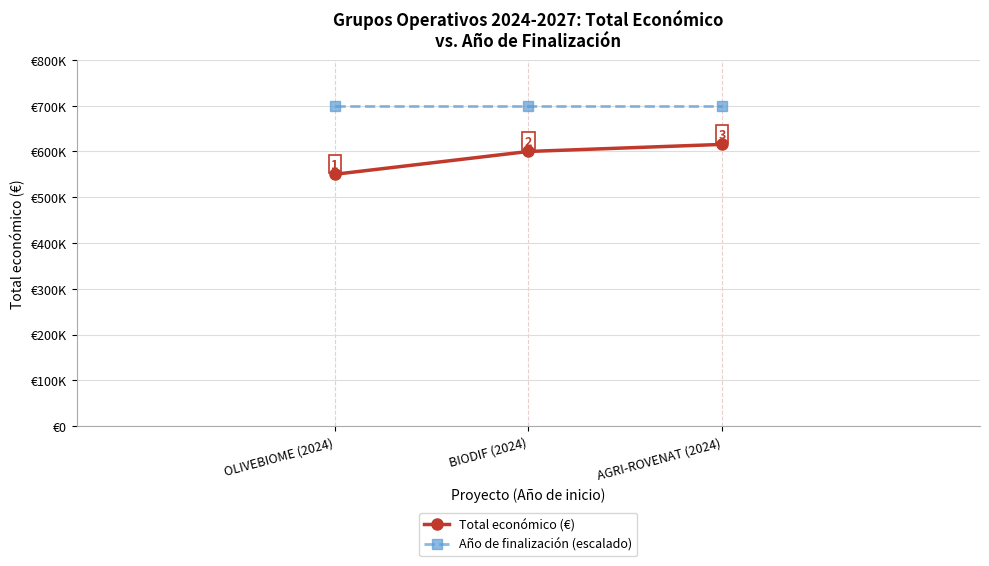

What is the minimum value shown in the chart?

550111